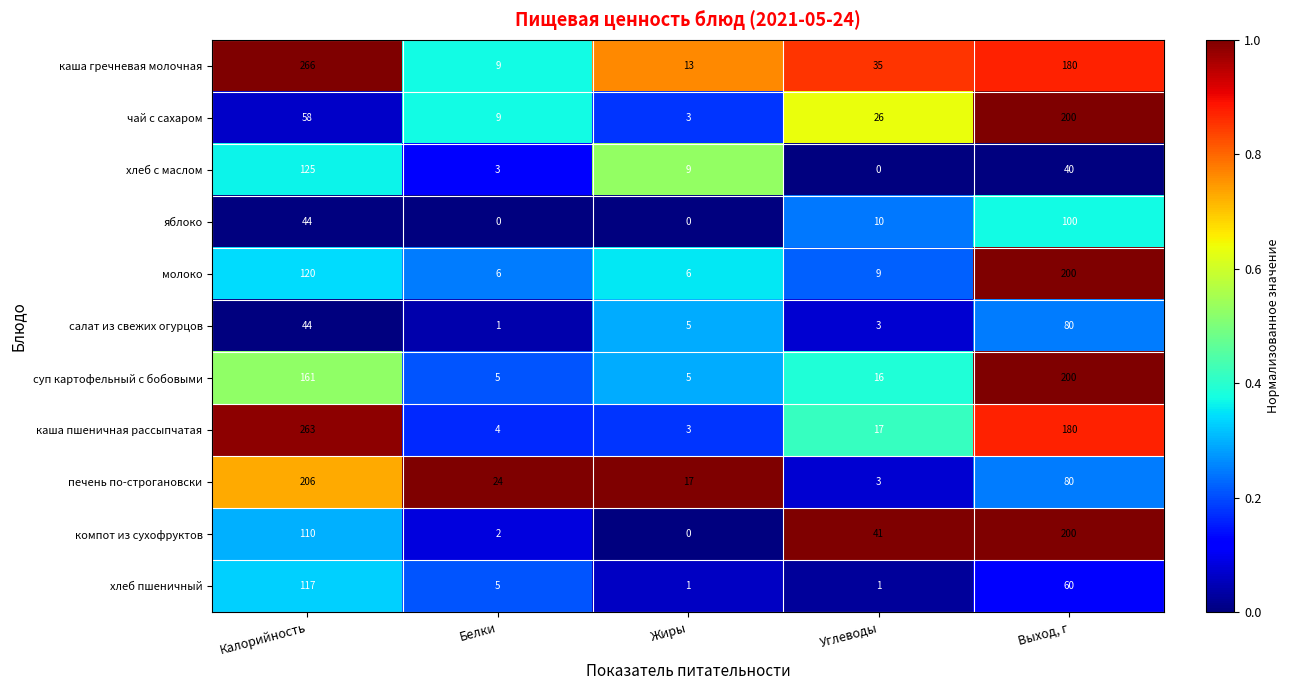

At how many categories does at least one series exceed 0?

5